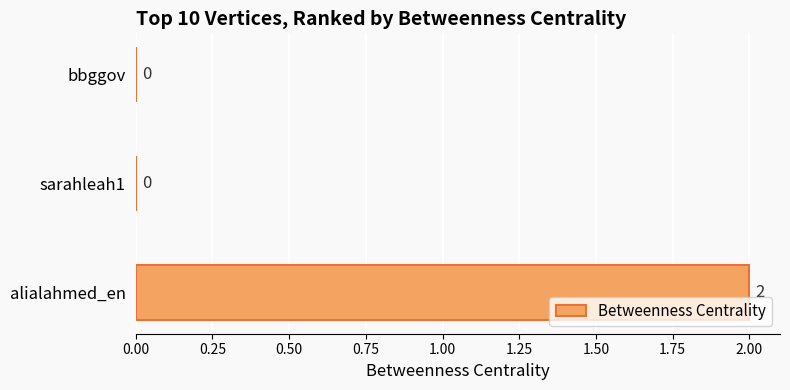

Which category has the highest value across all series?

alialahmed_en